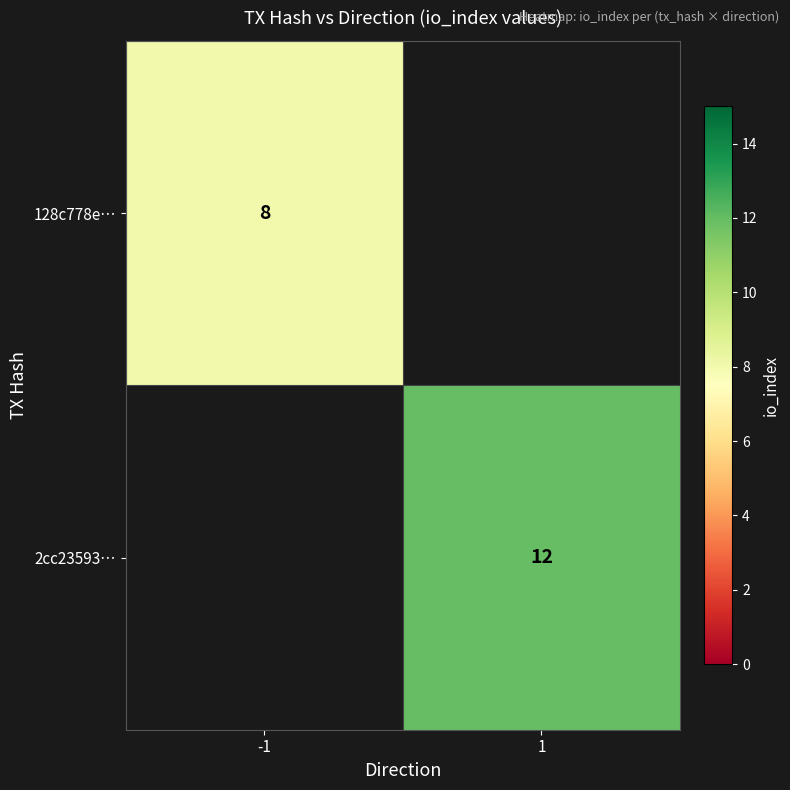

True or false: 2cc23593… has a value of 2.6 at 1.

False